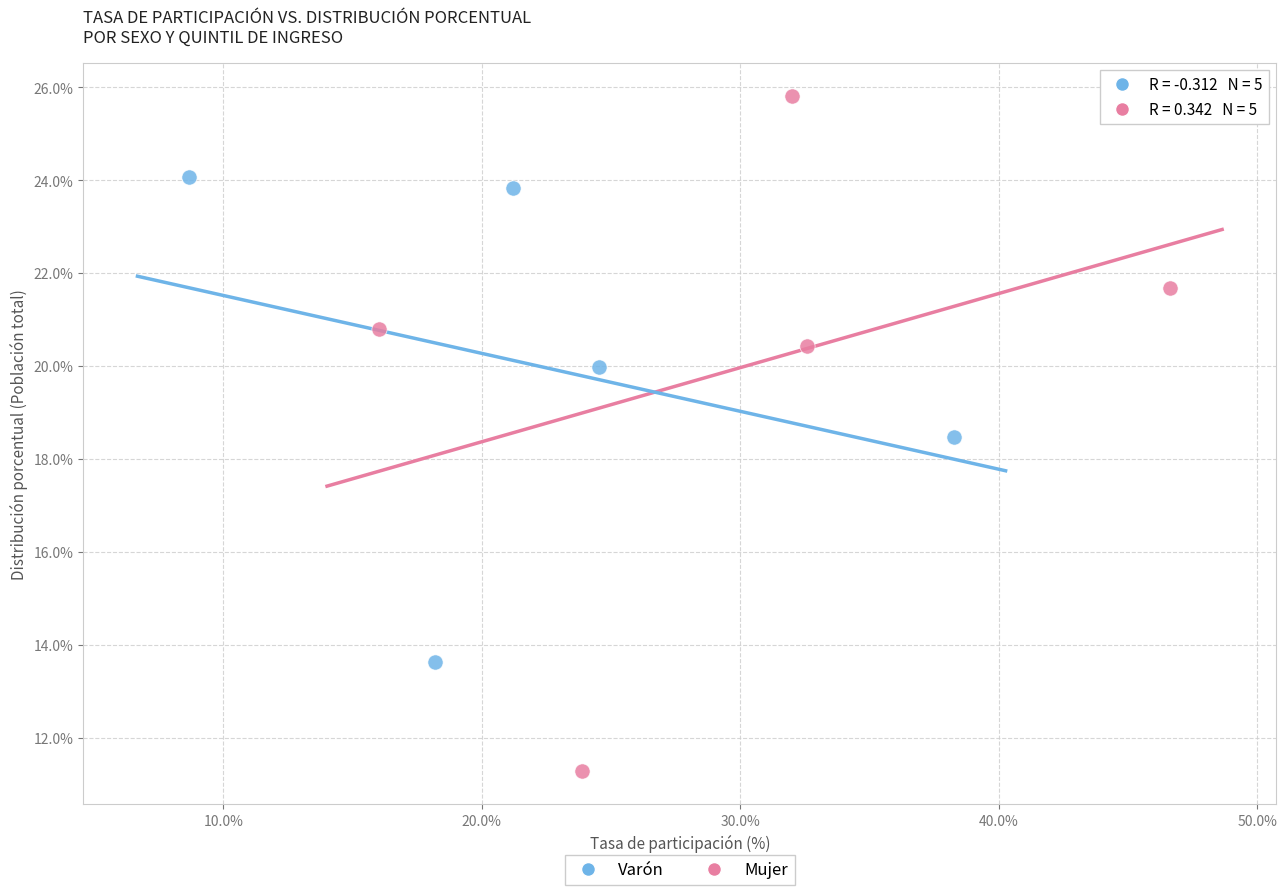

Which series reaches the minimum Y coordinate?

Mujer